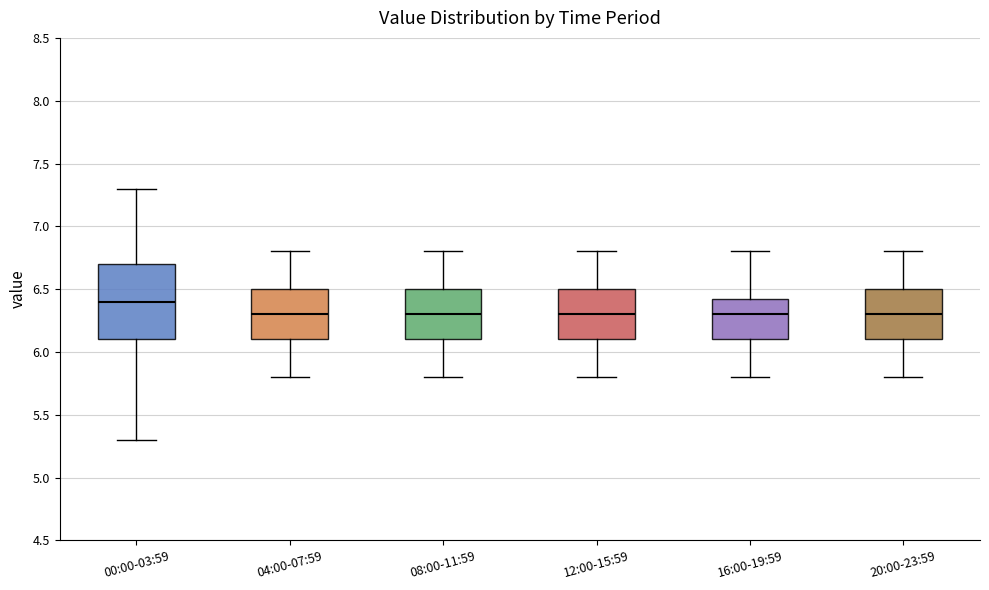

Which box's median line is the highest?

00:00-03:59